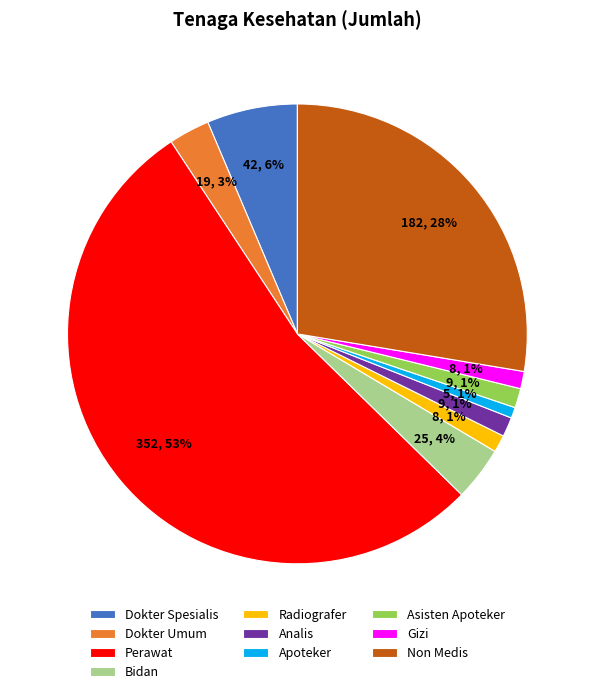

Between Bidan and Gizi, which is larger?

Bidan